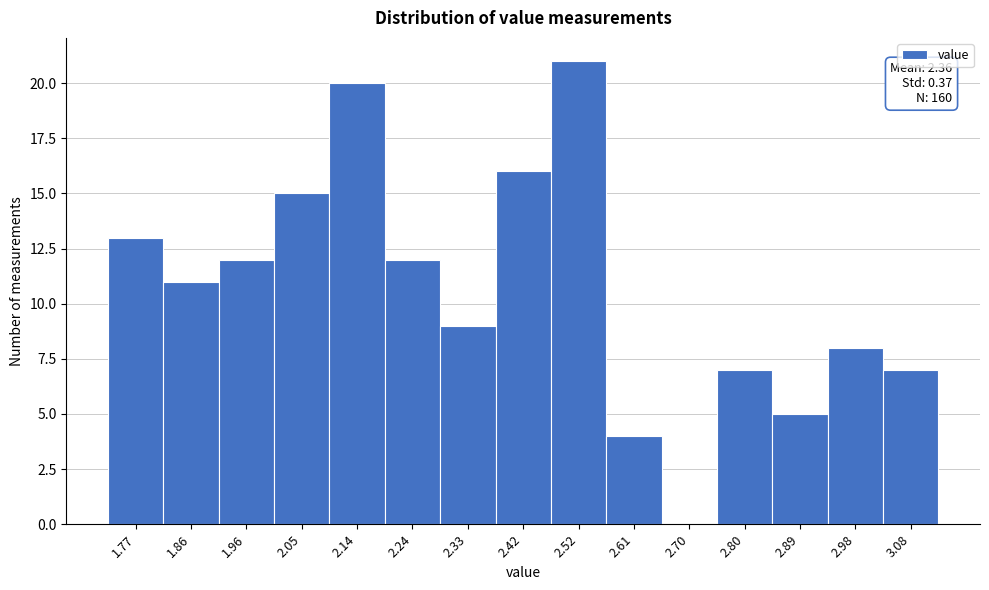

Reading left to right, list all the values displayed in this chart.

1.77=13	1.86=11	1.96=12	2.05=15	2.14=20	2.24=12	2.33=9	2.42=16	2.52=21	2.61=4	2.70=0	2.80=7	2.89=5	2.98=8	3.08=7